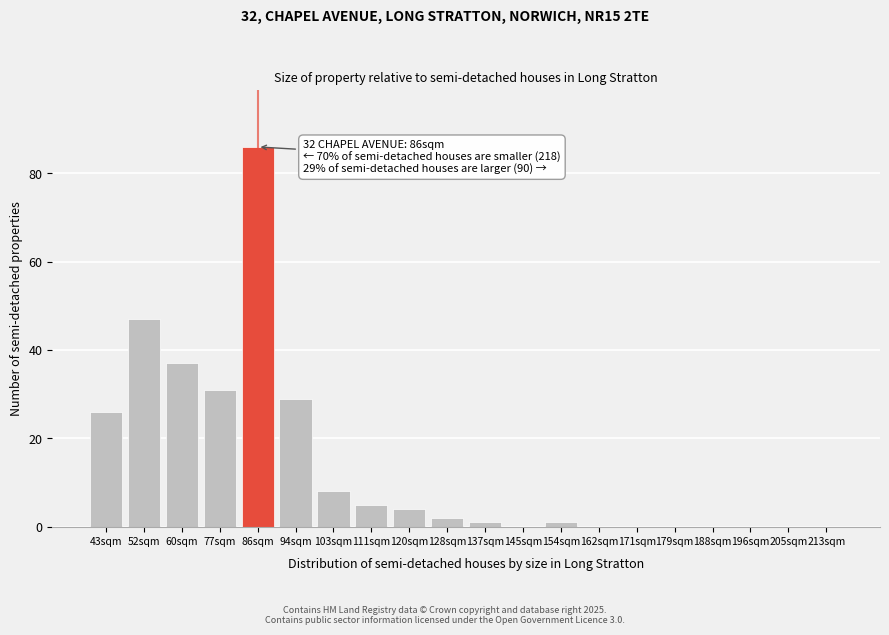

Reading right to left, transcribe all the data shown in this chart.

213sqm=0	205sqm=0	196sqm=0	188sqm=0	179sqm=0	171sqm=0	162sqm=0	154sqm=1	145sqm=0	137sqm=1	128sqm=2	120sqm=4	111sqm=5	103sqm=8	94sqm=29	86sqm=86	77sqm=31	60sqm=37	52sqm=47	43sqm=26